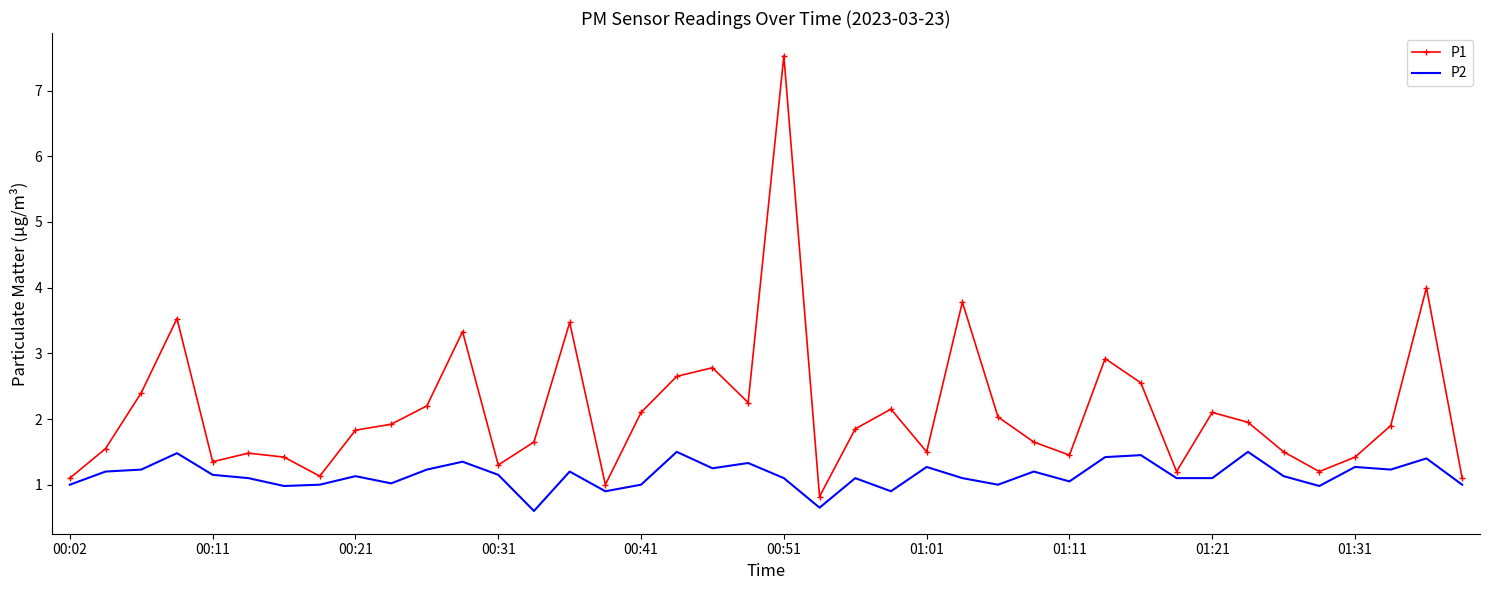

What is the difference between the maximum and minimum values in the P2 series?

0.9